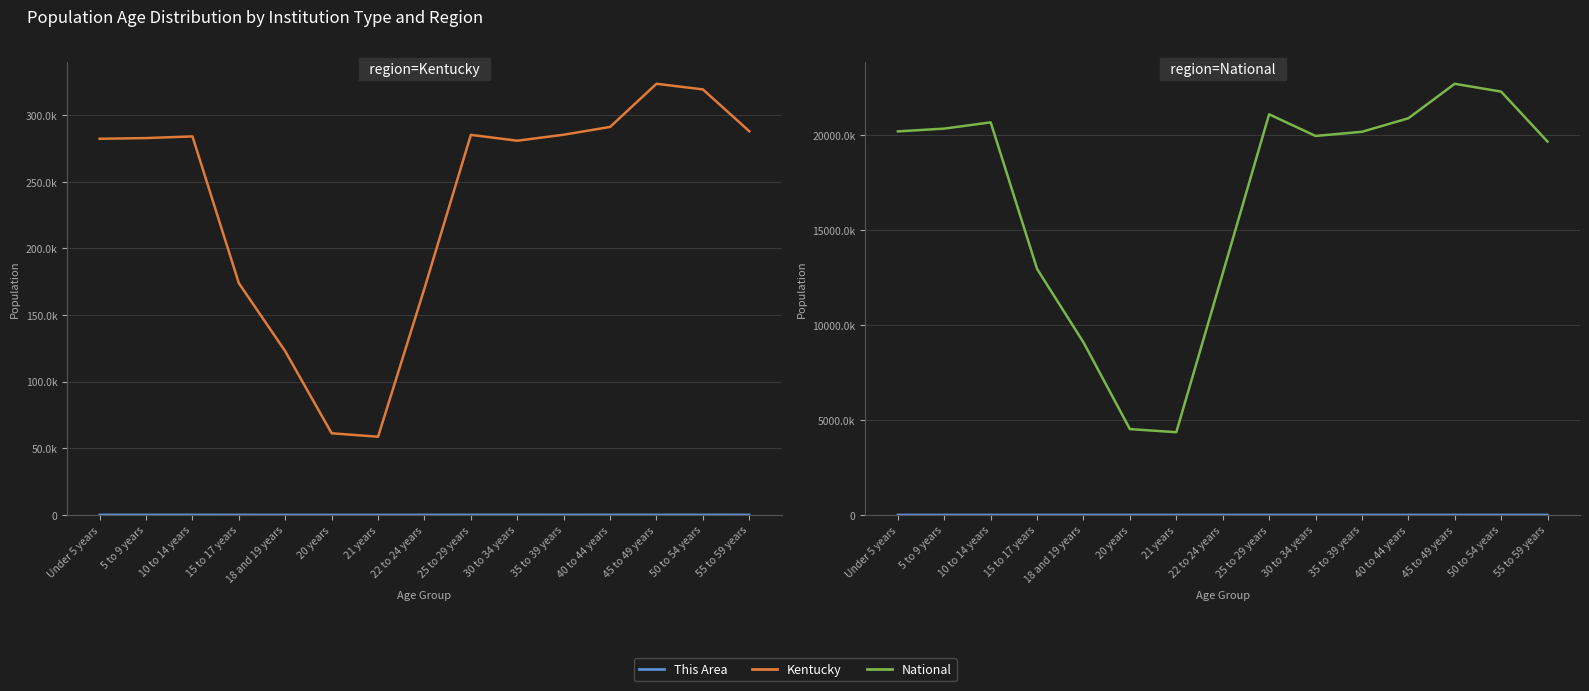

Where does the This Area series first go above 59?

Under 5 years